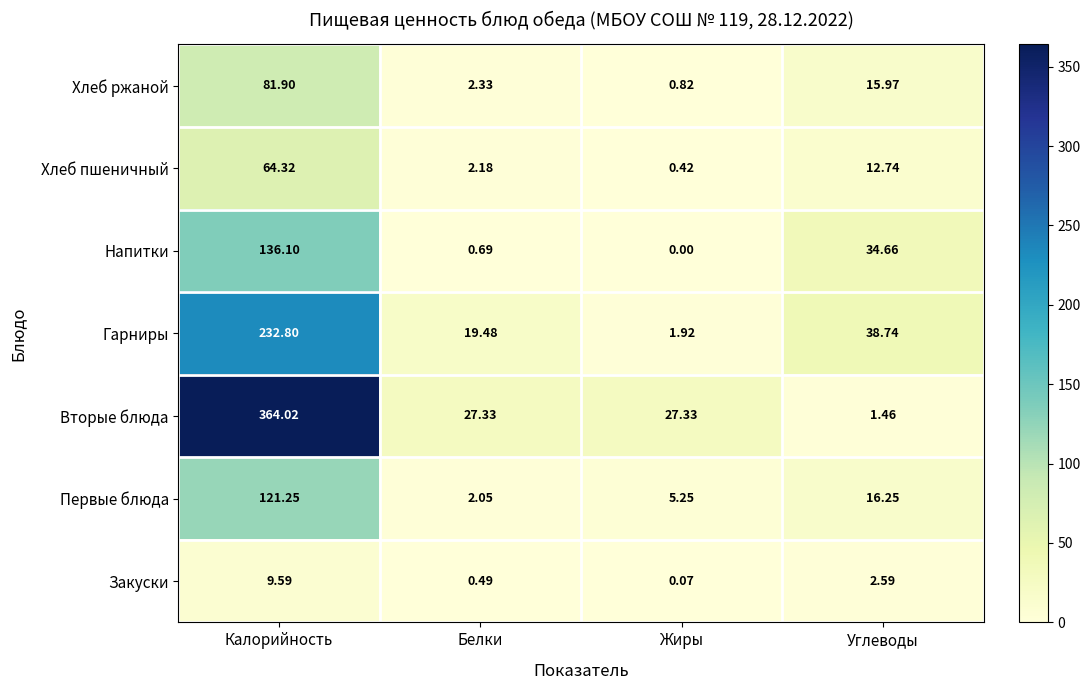

Which series has the widest spread of values?

Вторые блюда